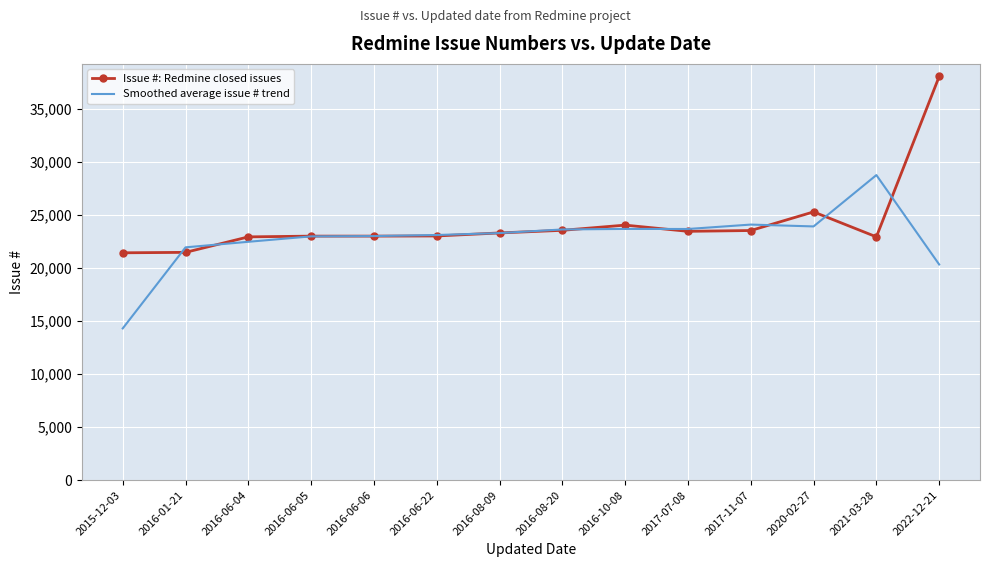

What value does the Issue #: Redmine closed issues series have at 2016-06-22?

22997.0